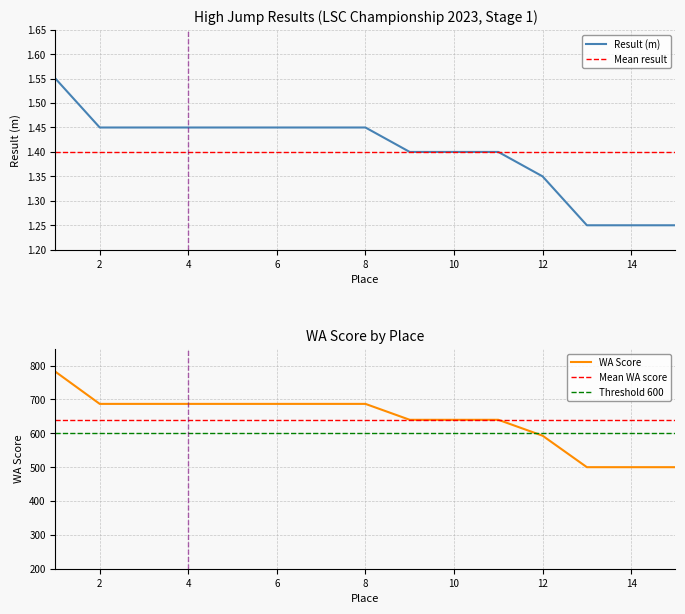

What is the maximum value shown in the chart?

782.0